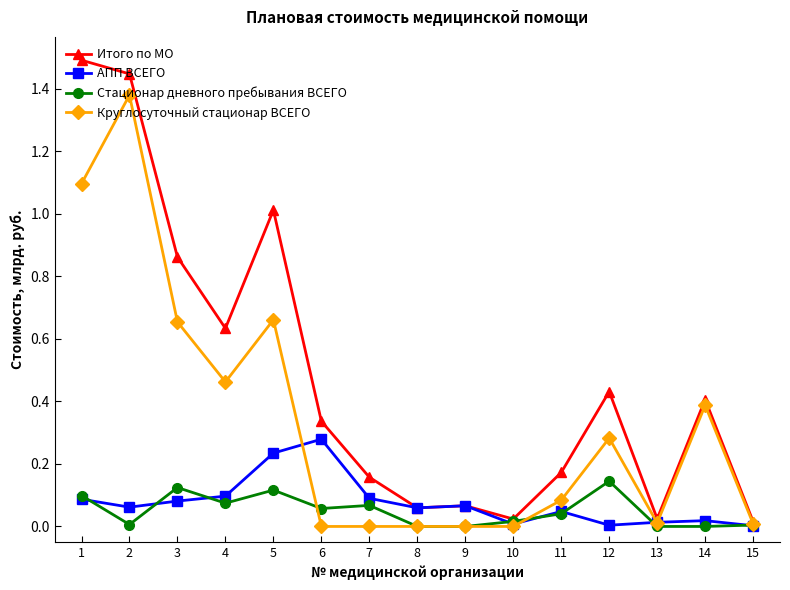

Read the Итого по МО value at 5.

1.0